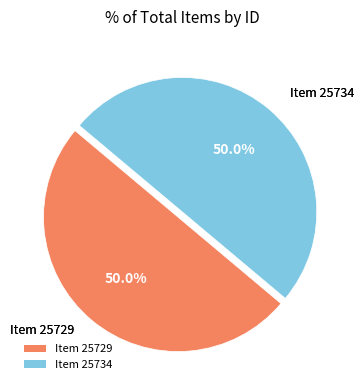

Is it true that Item 25734 is 50% of the pie?

True